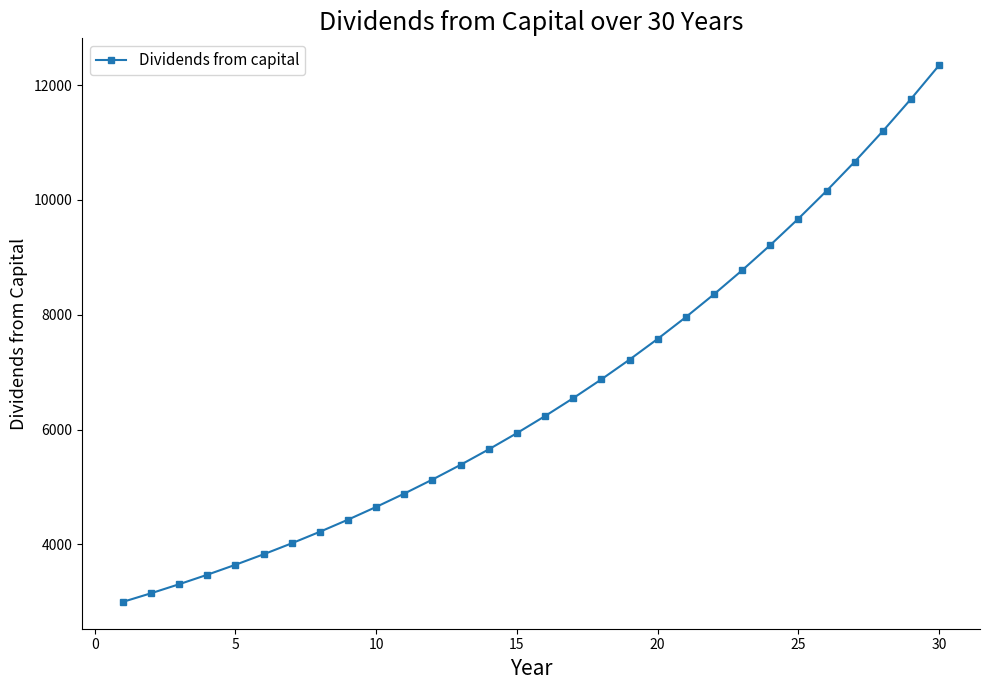

What is the difference between the maximum and second lowest values?

9198.4